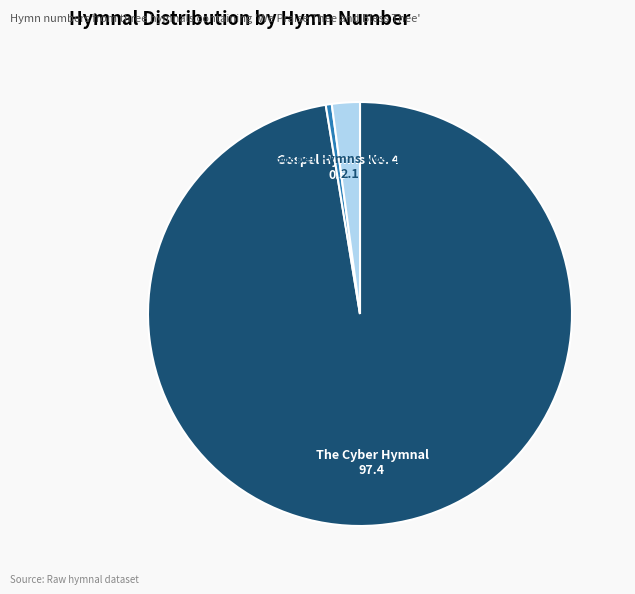

Does Gospel Hymns No. 4 account for over 50% of the chart?

No